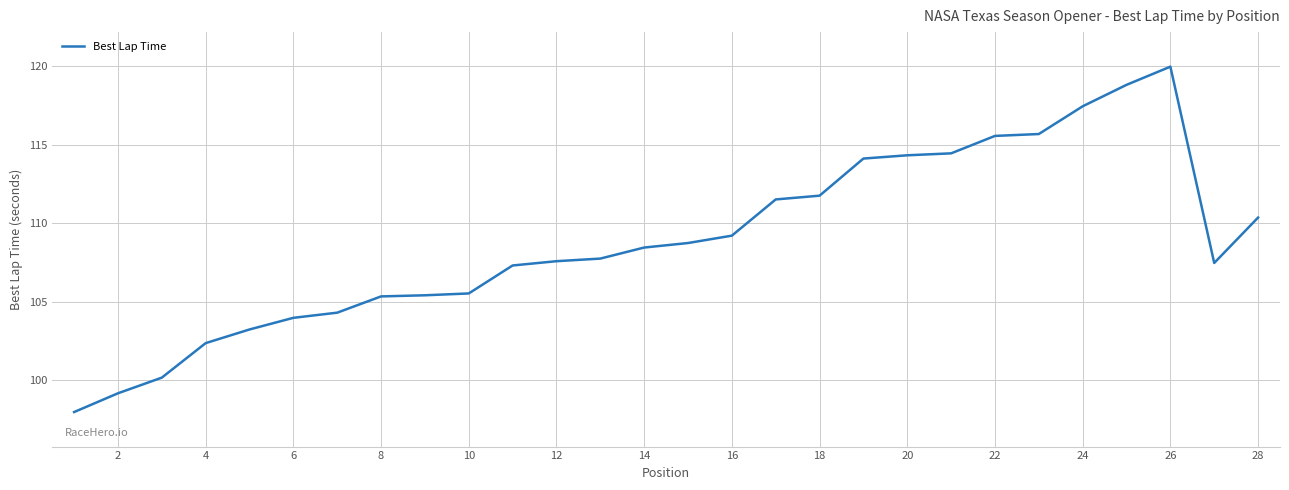

How many points are higher than both their immediate neighbors (excluding endpoints)?

1